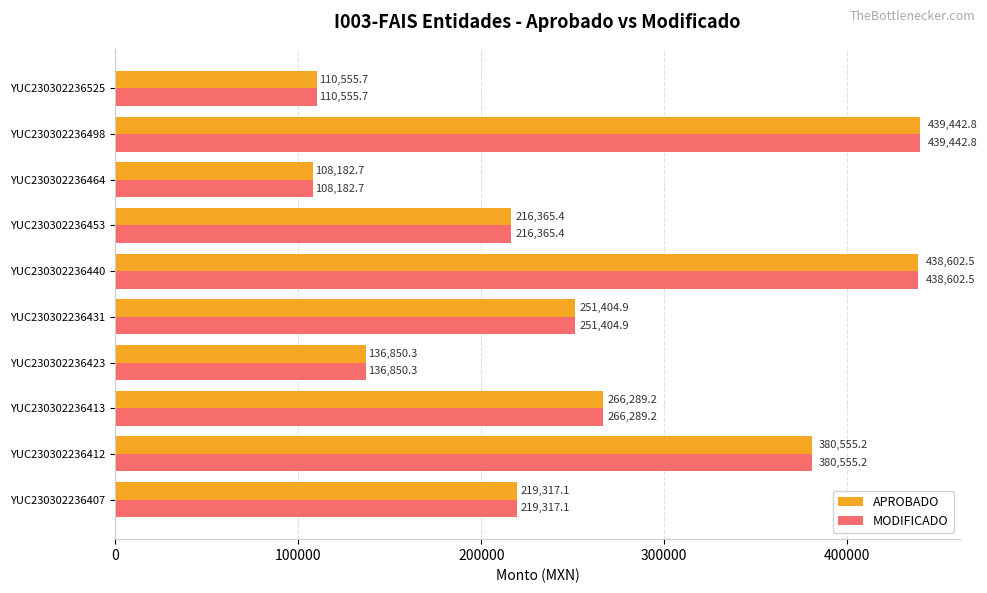

What is the approximate value of APROBADO at YUC230302236498?

439442.8